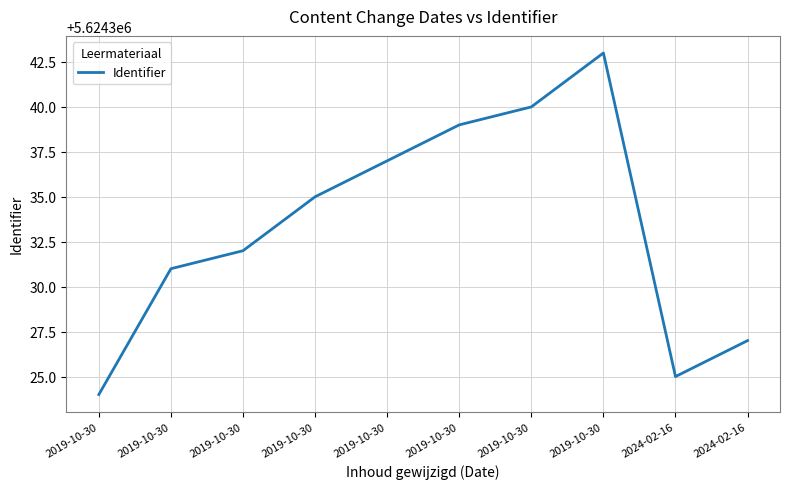

What is the ratio of the value at 2019-10-30 to the value at 2019-10-30?

1.0